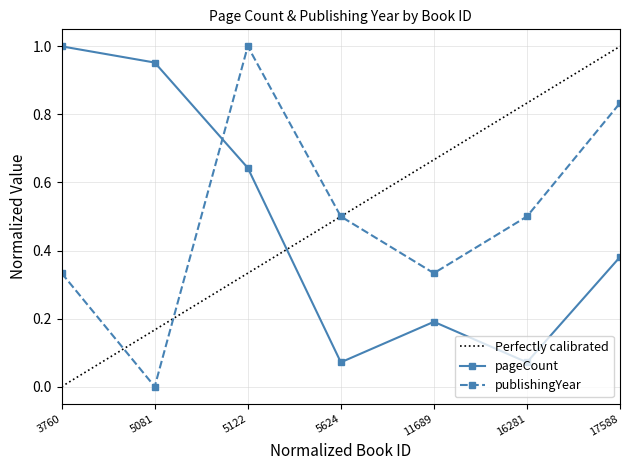

After their last crossing, which series has the higher values: pageCount or publishingYear?

publishingYear